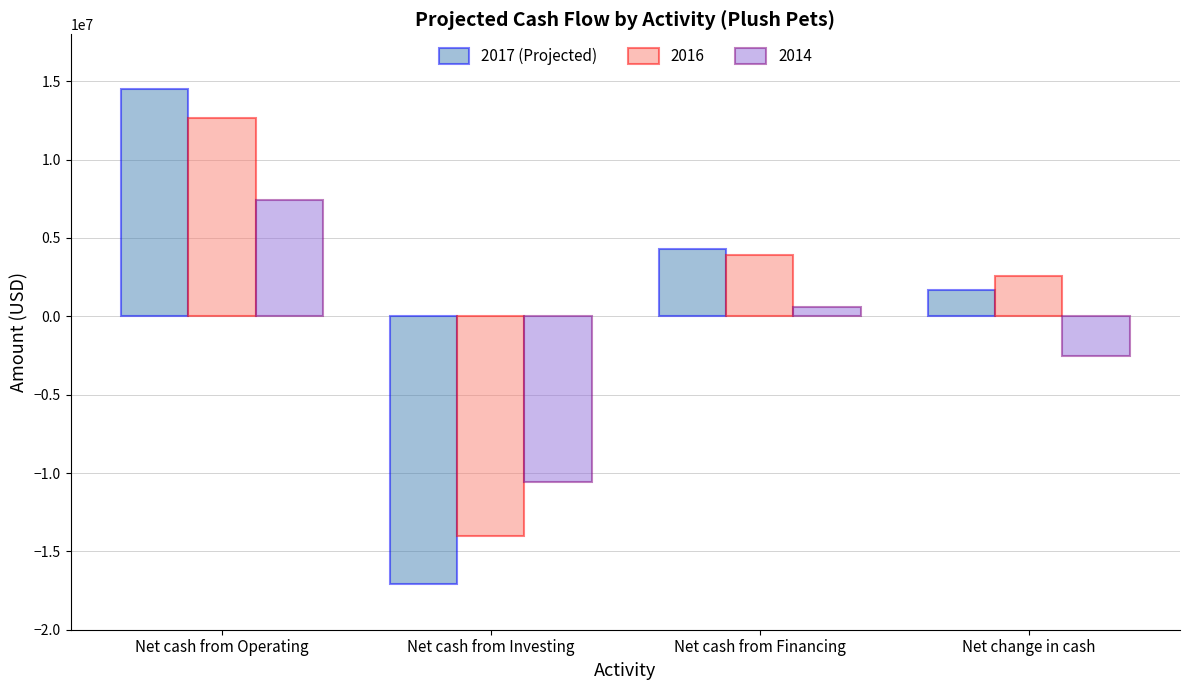

What is the spread (max minus min) of values at Net cash from Operating?

7101000